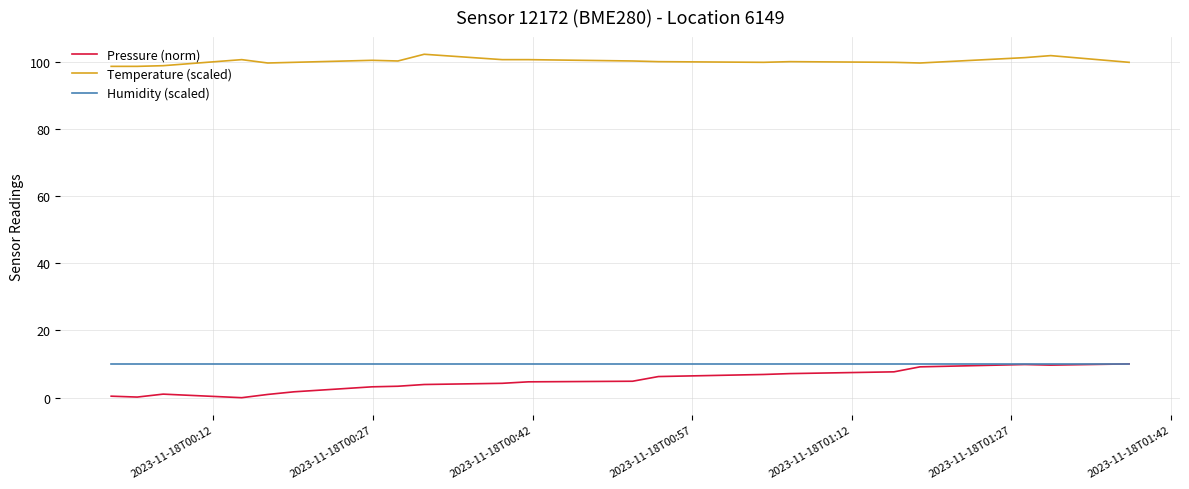

True or false: Temperature (scaled) and Pressure (norm) cross at least once.

False